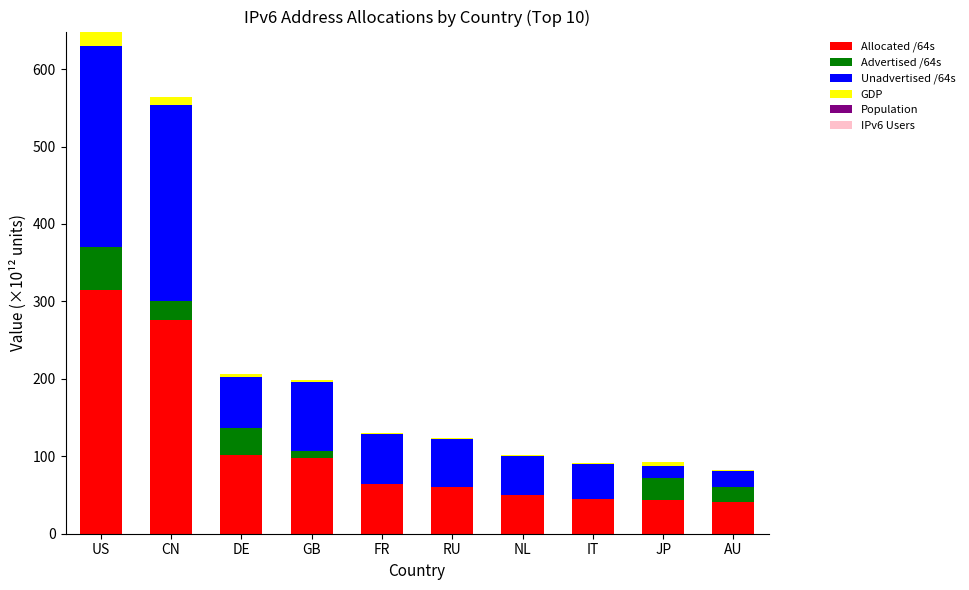

What is the sum of all Allocated /64s values?

1095.8